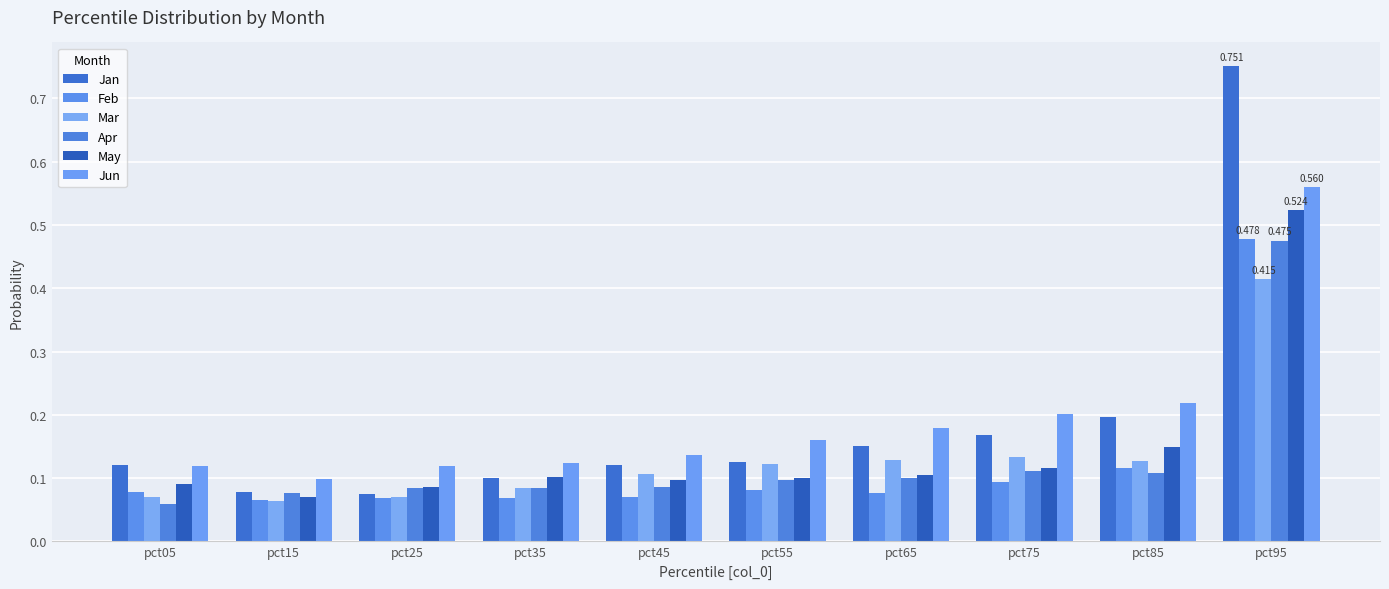

What are all the series names shown in the legend?

Jan, Feb, Mar, Apr, May, Jun